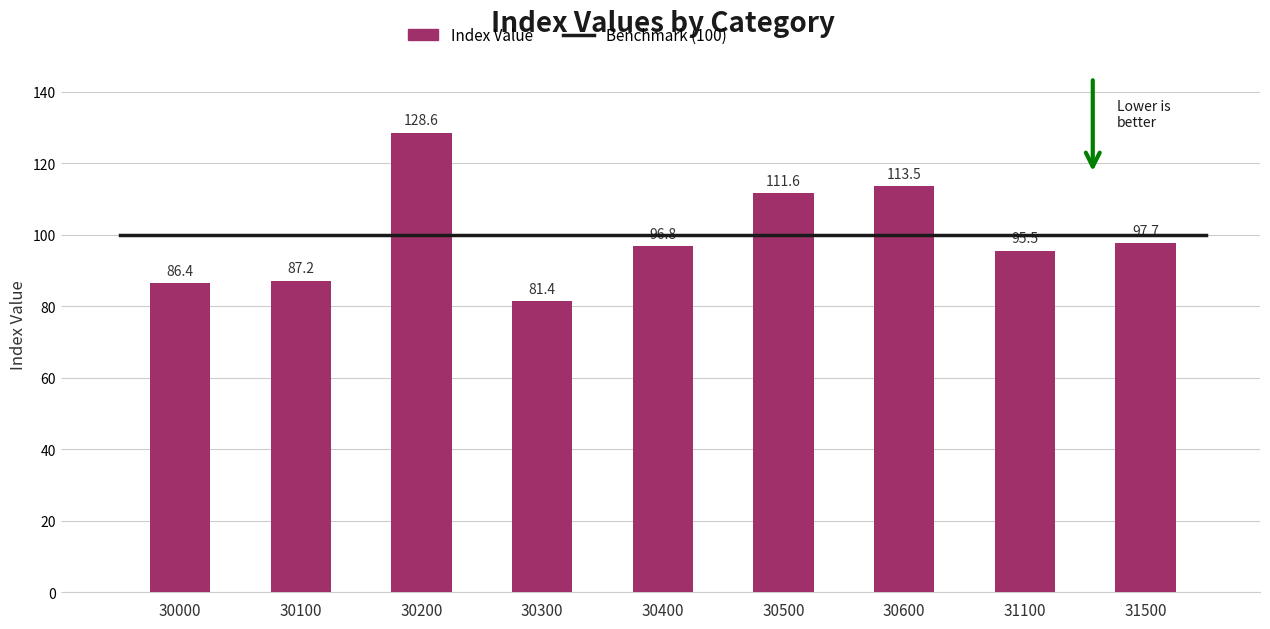

Reading right to left, transcribe all the data shown in this chart.

31500=97.7	31100=95.5	30600=113.5	30500=111.6	30400=96.8	30300=81.4	30200=128.6	30100=87.2	30000=86.4